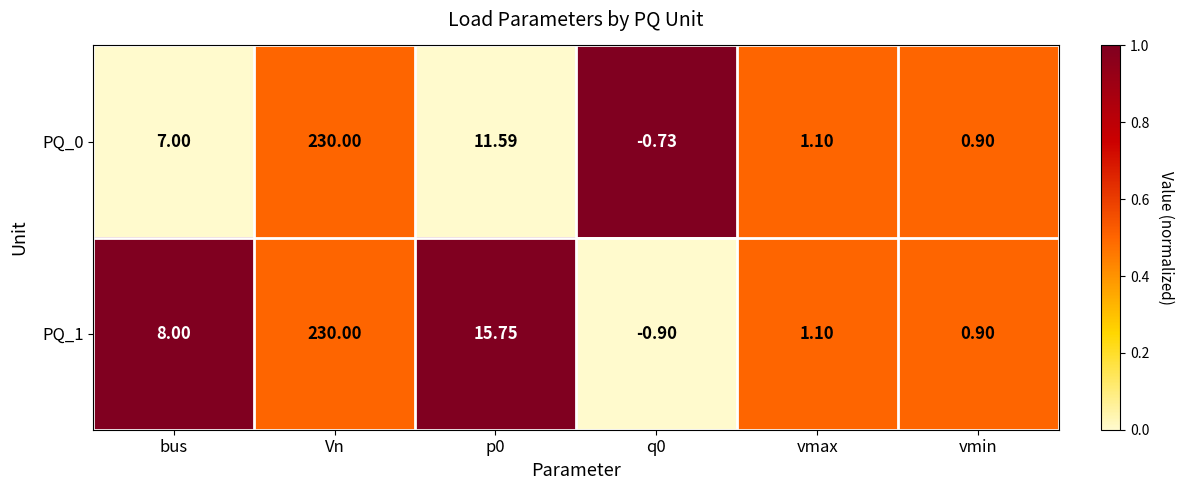

Between Vn and p0, which series saw the biggest shift?

PQ_0